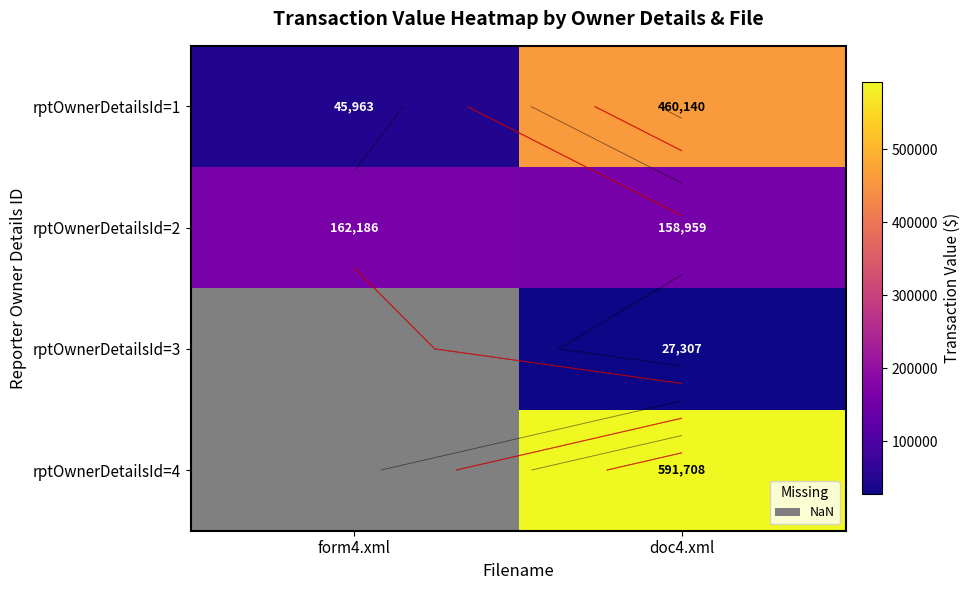

List the labels in order of rptOwnerDetailsId=3 value, largest first.

form4.xml, doc4.xml